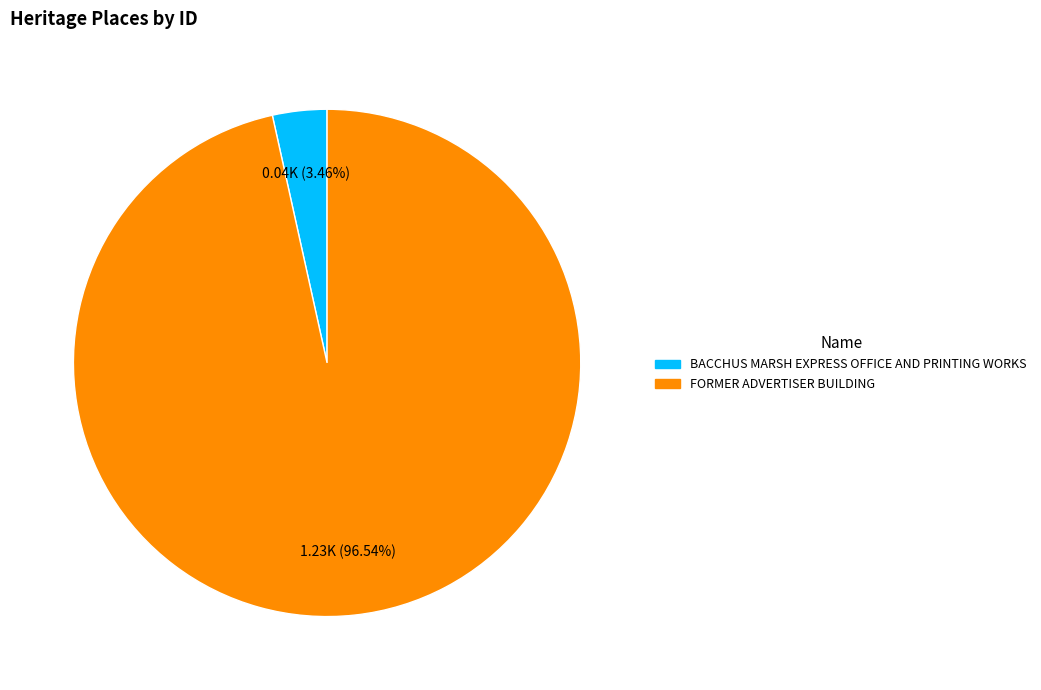

True or false: FORMER ADVERTISER BUILDING accounts for 88% of the total.

False